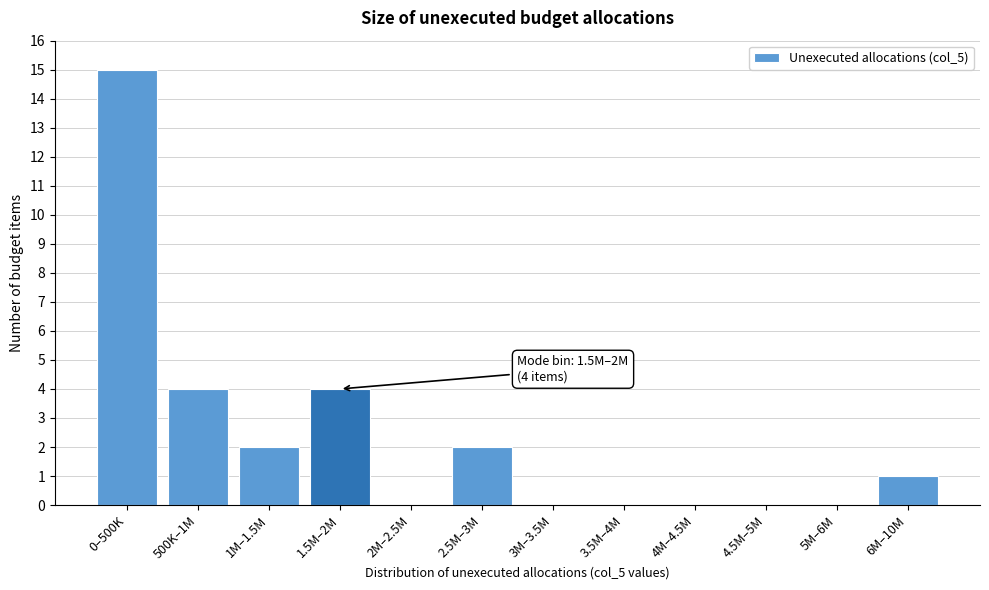

Reading left to right, extract all data points from this chart.

0–500K=15	500K–1M=4	1M–1.5M=2	1.5M–2M=4	2M–2.5M=0	2.5M–3M=2	3M–3.5M=0	3.5M–4M=0	4M–4.5M=0	4.5M–5M=0	5M–6M=0	6M–10M=1